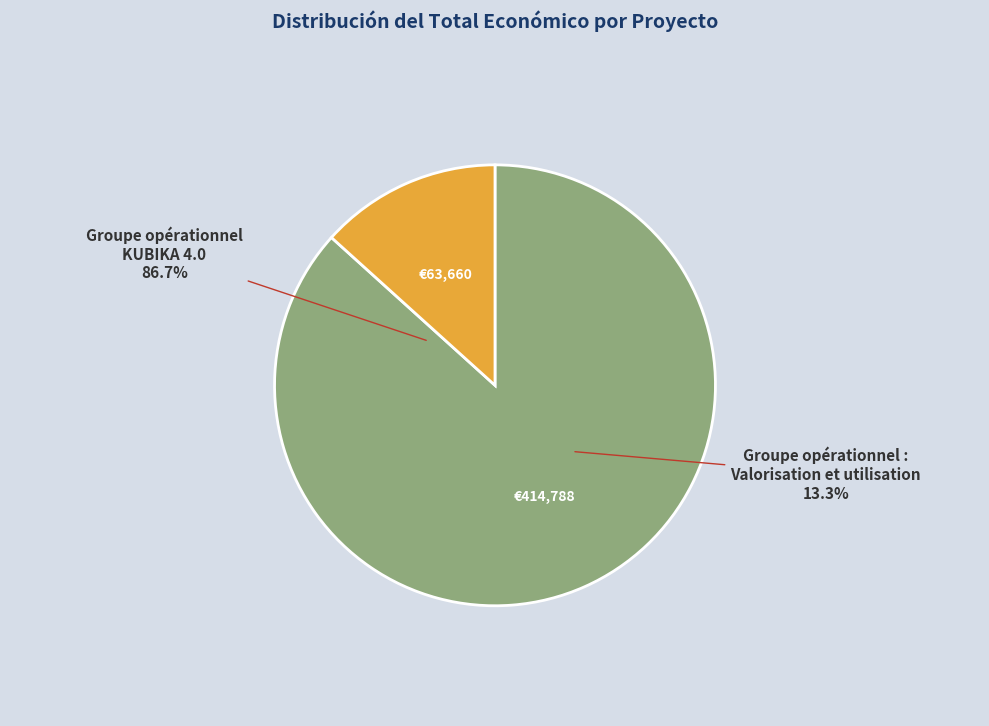

Does Groupe opérationnel KUBIKA 4.0 account for over 50% of the chart?

Yes